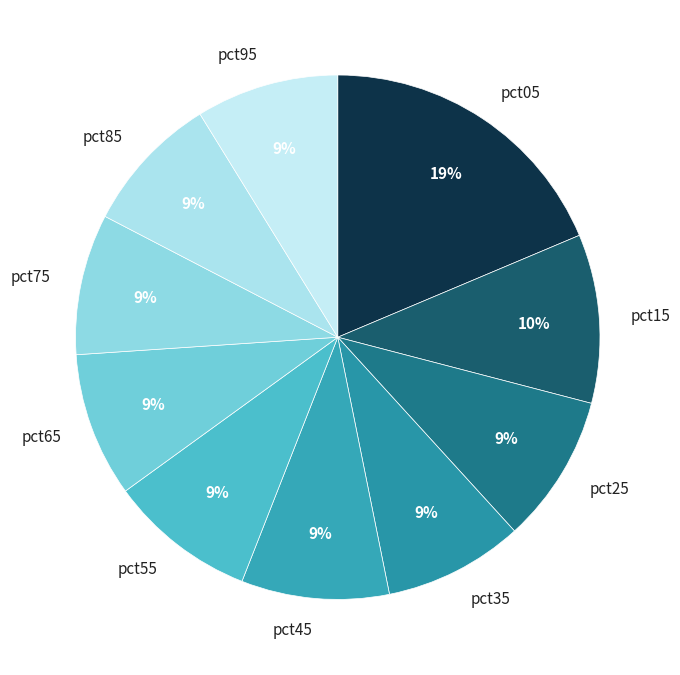

To the nearest percent, what is the difference between the largest and smallest slice percentages?

10%